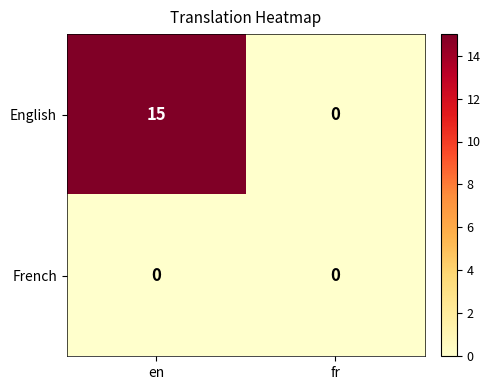

At which category is the sum across all series the highest?

en